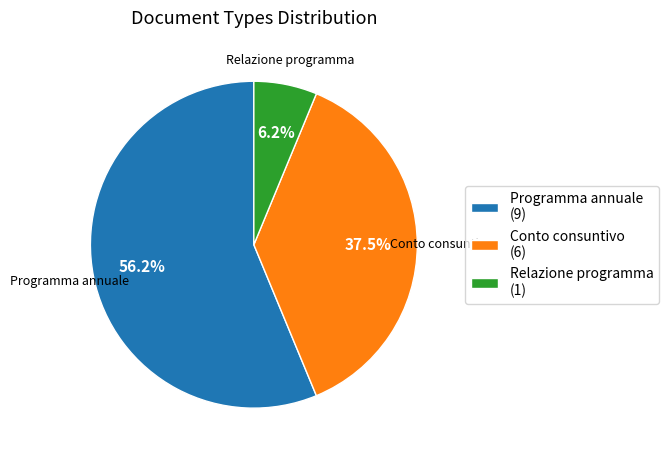

Which slice is the smallest?

Relazione programma